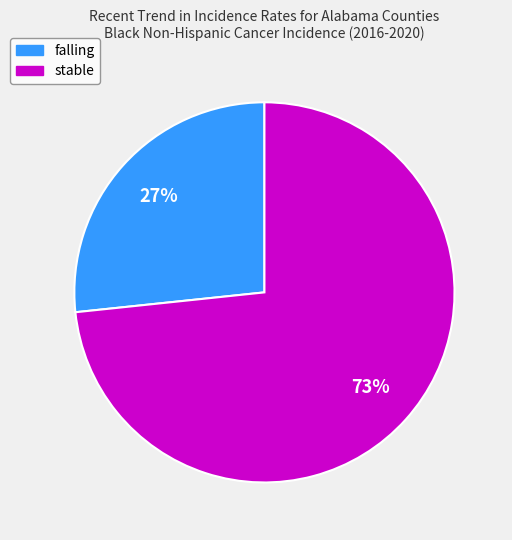

To the nearest percent, what is the combined percentage of stable and falling?

100%